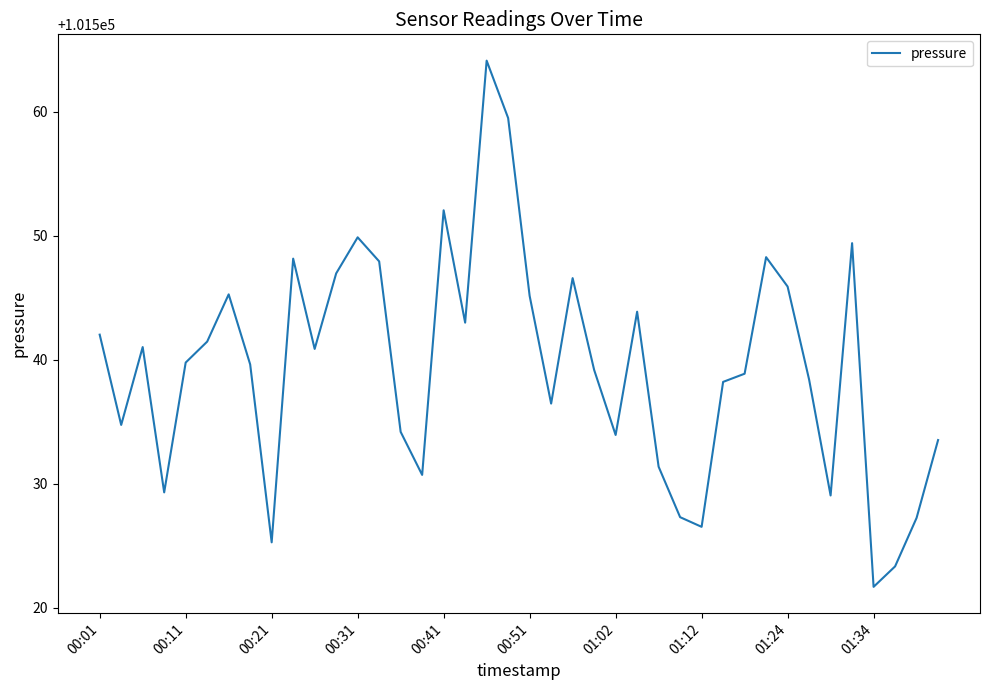

Is this an area chart (filled region under the line)?

No